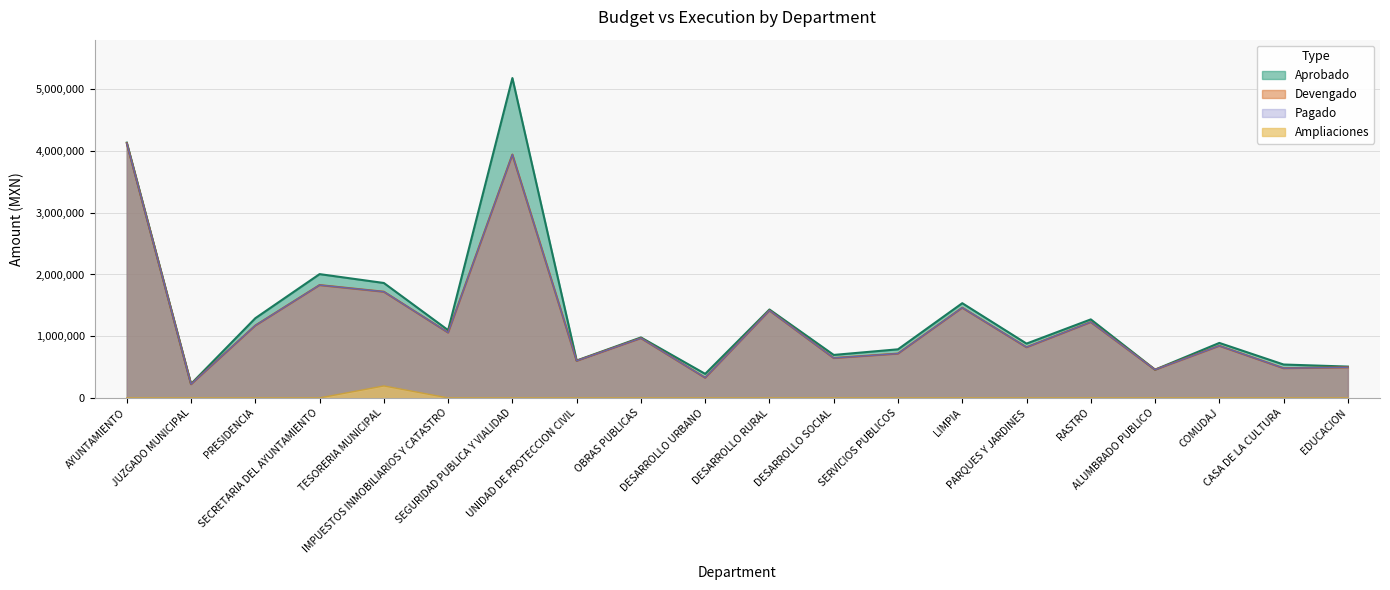

What is the total value across all series at ALUMBRADO PUBLICO?

1373005.5